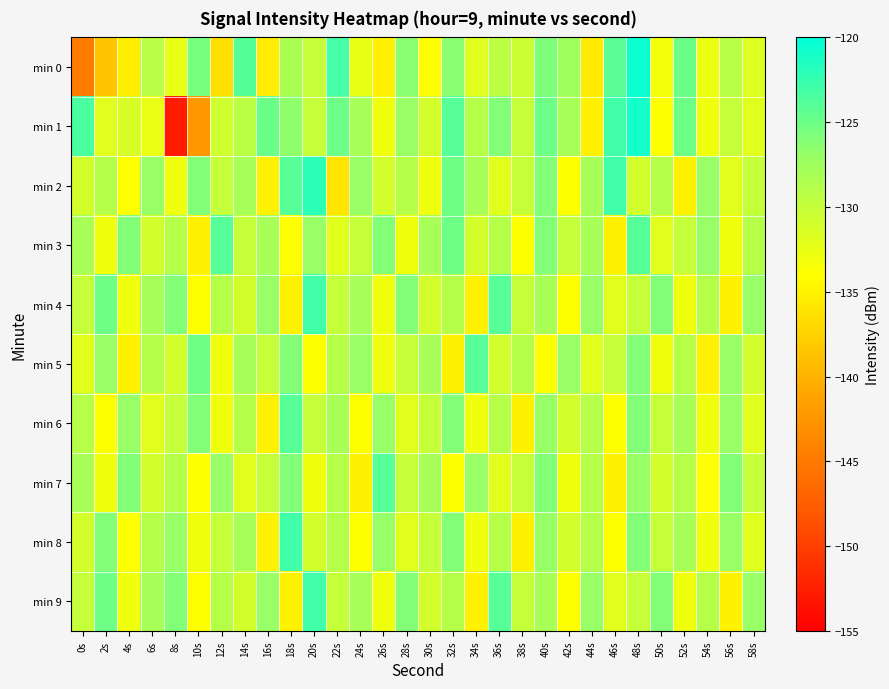

List the series in order of their peak value, highest first.

min 0, min 1, min 2, min 4, min 8, min 9, min 3, min 5, min 6, min 7